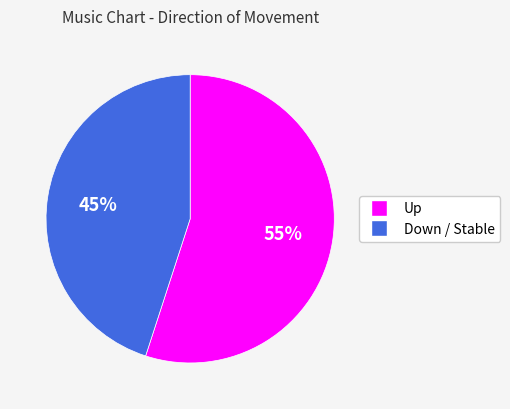

Does any single category account for the majority?

Yes